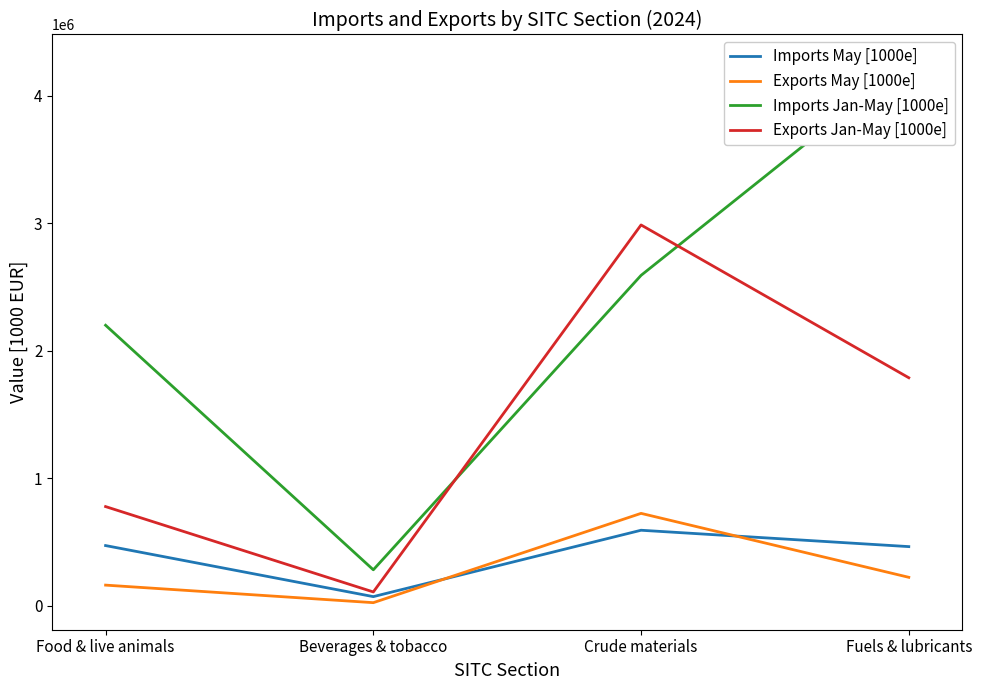

Rank the categories by Exports Jan-May [1000e] value from highest to lowest.

Crude materials, Fuels & lubricants, Food & live animals, Beverages & tobacco